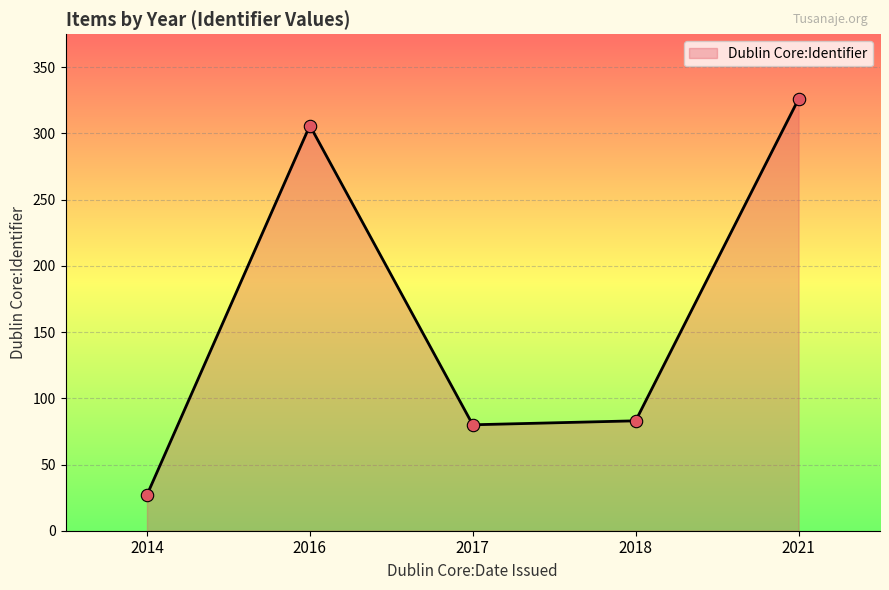

Which has a higher value, 2017 or 2016?

2016